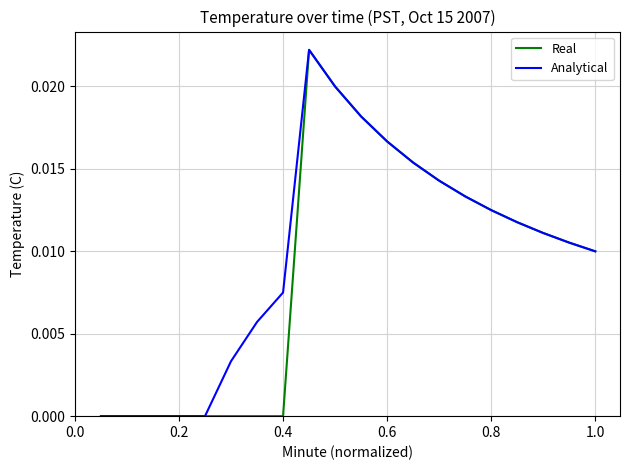

How many series are shown in this chart?

2